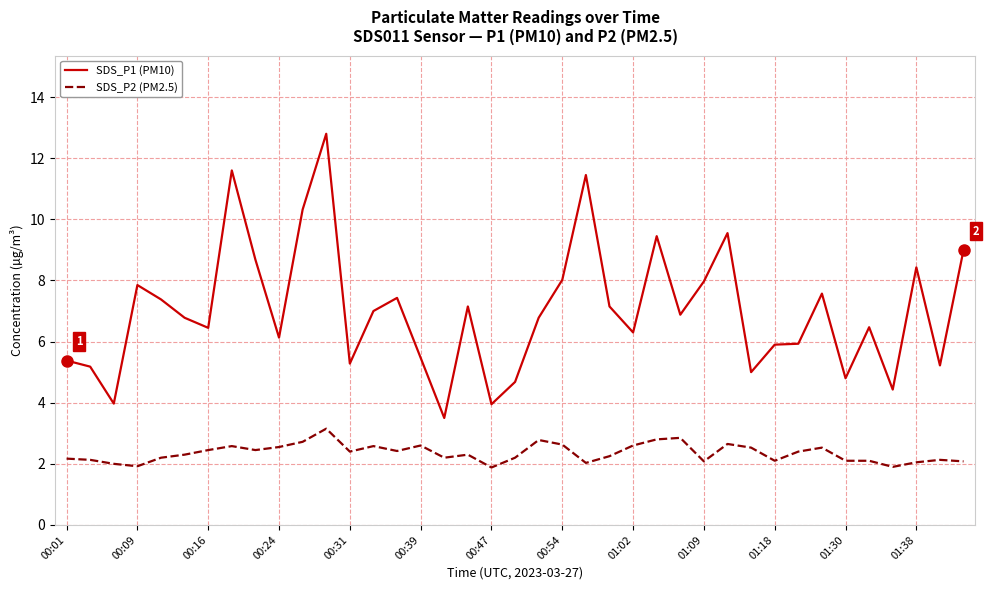

Which series has the largest range (max minus min)?

SDS_P1 (PM10)